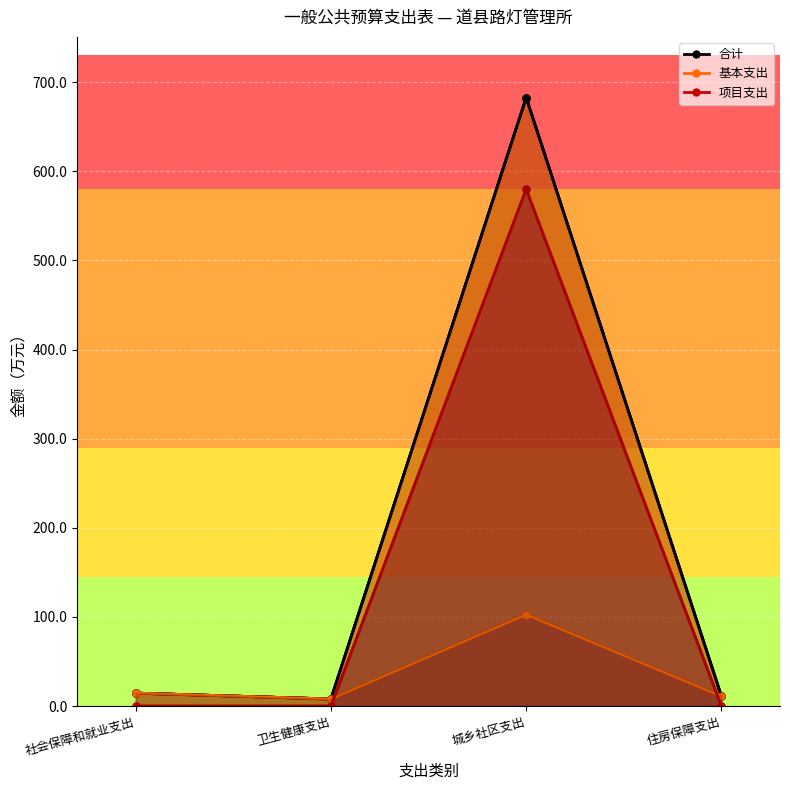

At which label is 合计 closest to 345?

社会保障和就业支出